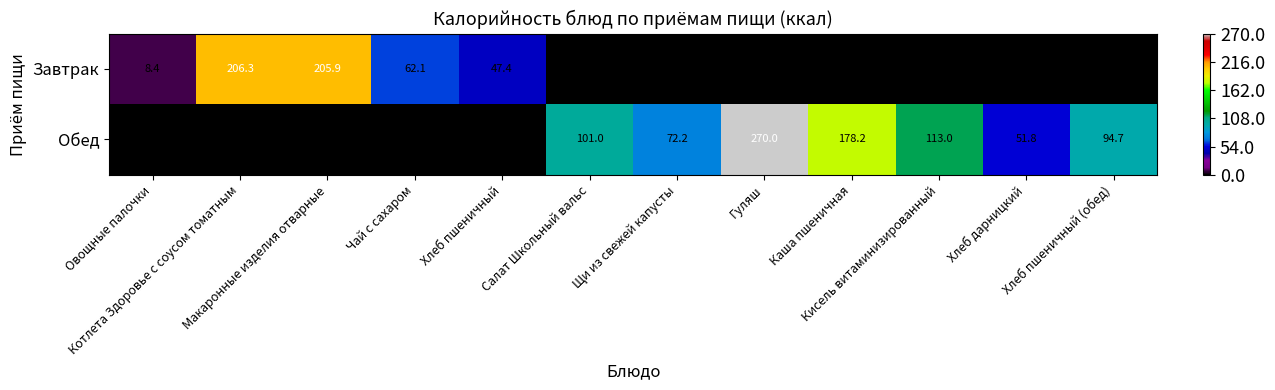

List the series in order of their overall mean, highest first.

Обед, Завтрак